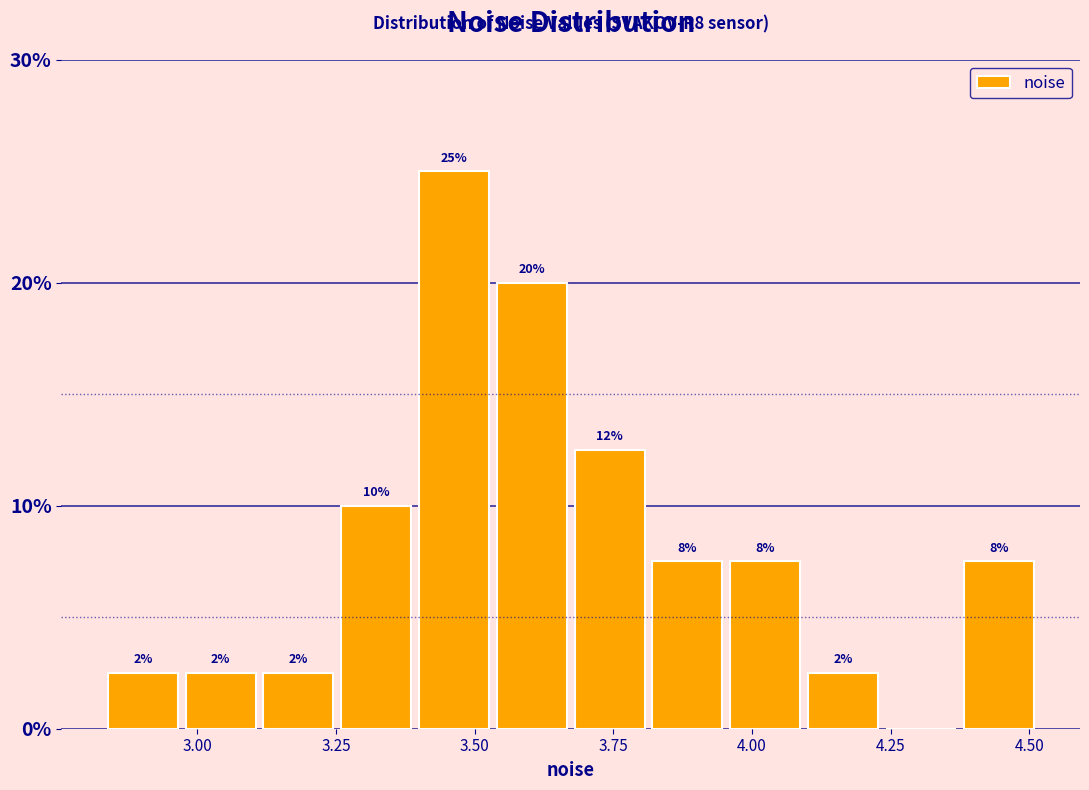

Around what value on the x-axis is the tallest bar? Give the approximate position of its centre, as read against the axis.

3.45